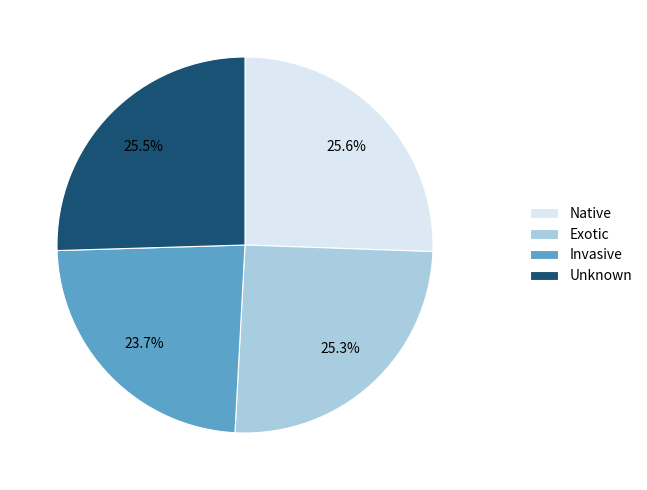

Which category has the smallest portion of the pie?

Invasive